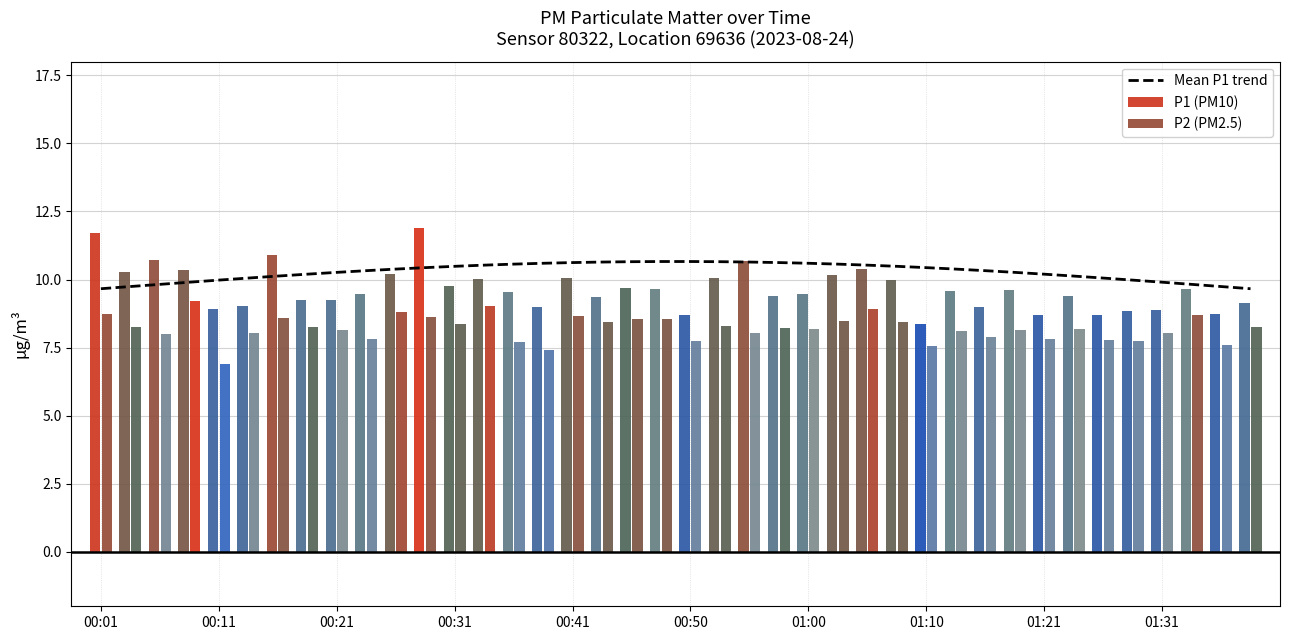

What is the sum of the Mean P1 trend values at 01:10 and 01:21?

20.6